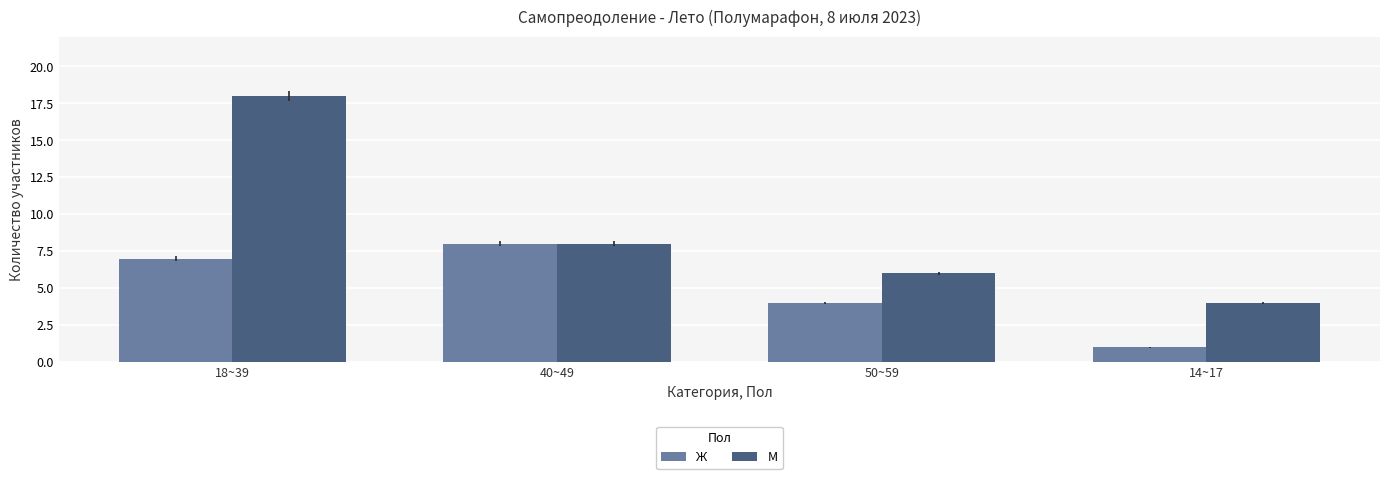

Count the number of data series in this chart.

2